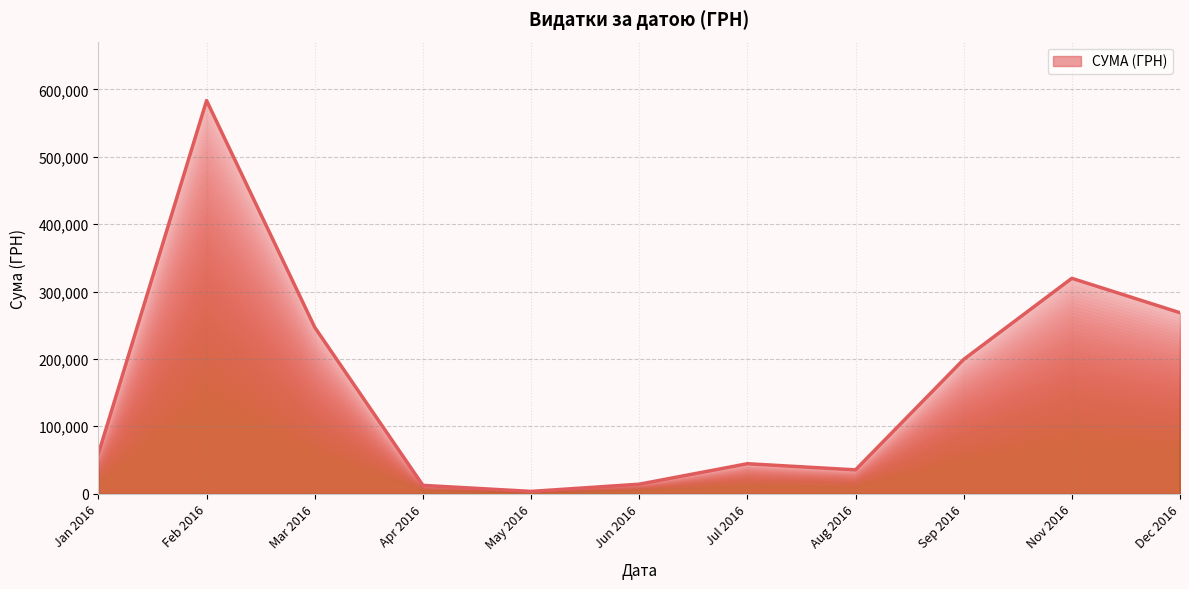

What is the difference between the maximum and minimum values?

580399.0